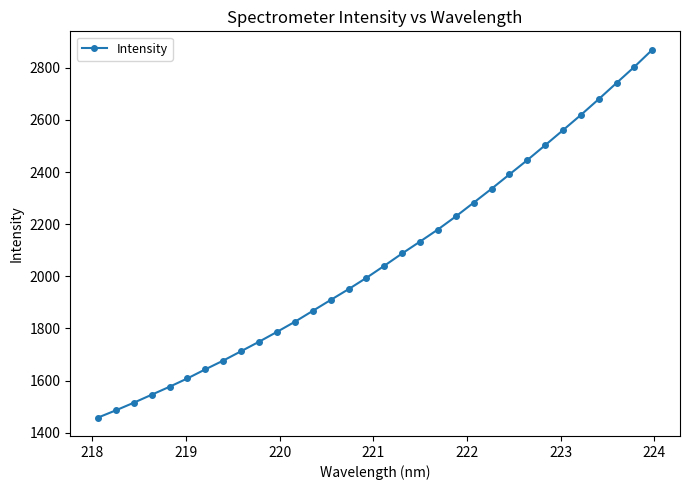

What is the value of the 24th point from the left?

2390.9